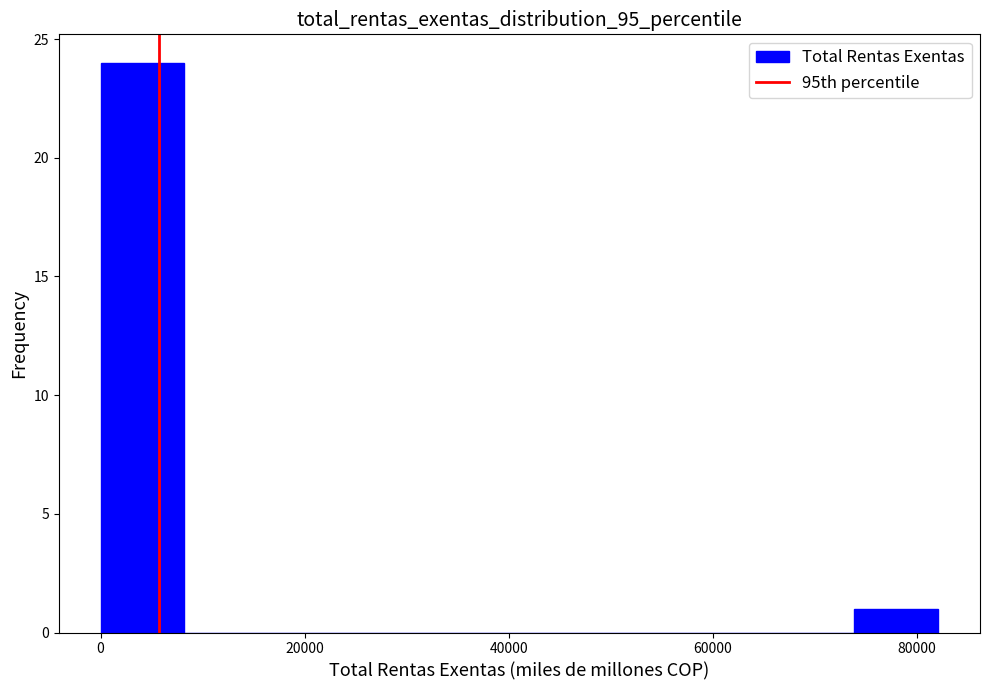

Reading left to right, list every bar in this chart as the range it spans on the x-axis followed by its height. Neither the bar edges nor the heights are printed on the chart, so give them approximately, as read against the axes.

0 to 8000: 24
8000 to 16000: 0
16000 to 24000: 0
24000 to 32000: 0
32000 to 42000: 0
42000 to 50000: 0
50000 to 58000: 0
58000 to 66000: 0
66000 to 74000: 0
74000 to 82000: 1